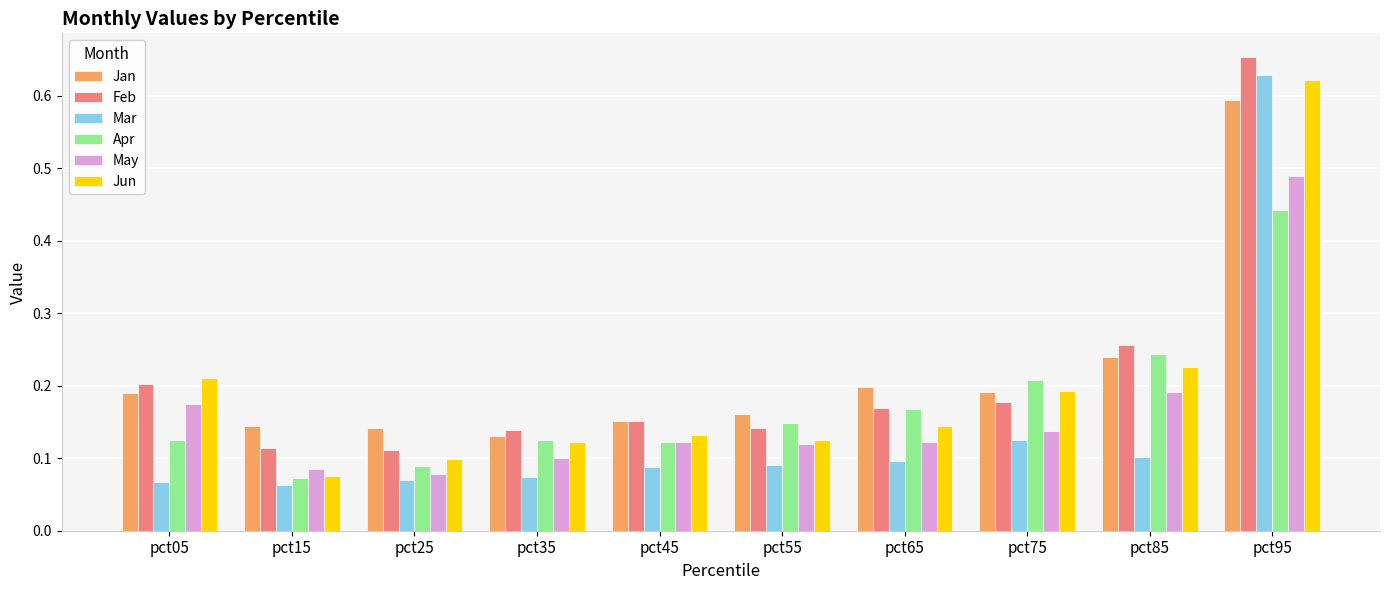

At which label does May reach its peak?

pct95